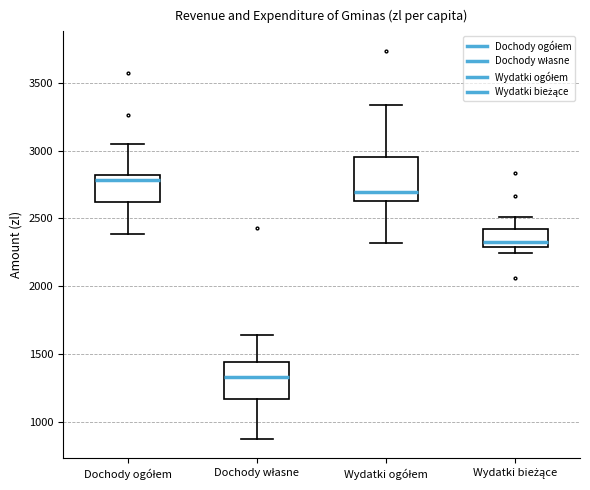

Where does the upper whisker of the box for Wydatki ogółem end on the y-axis? The values are not printed on the chart, so give them approximately, as read against the axis.

3350